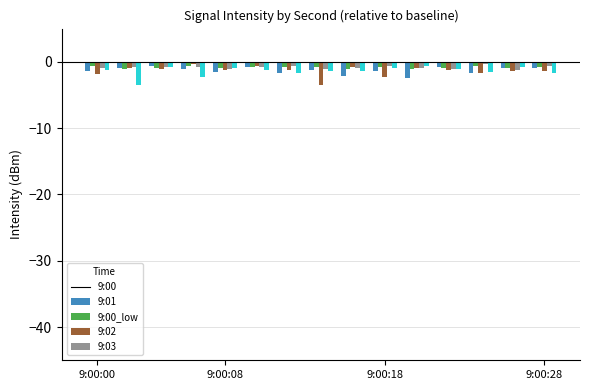

Are the bars grouped side by side (vs. stacked)?

Yes